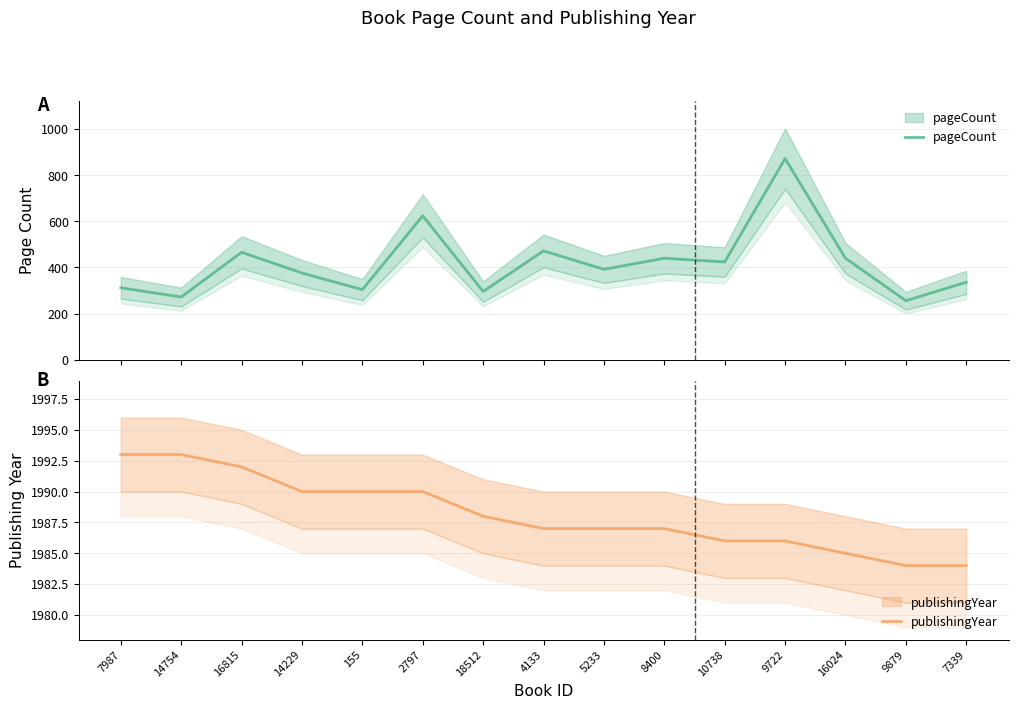

How many lines are shown in the chart?

2